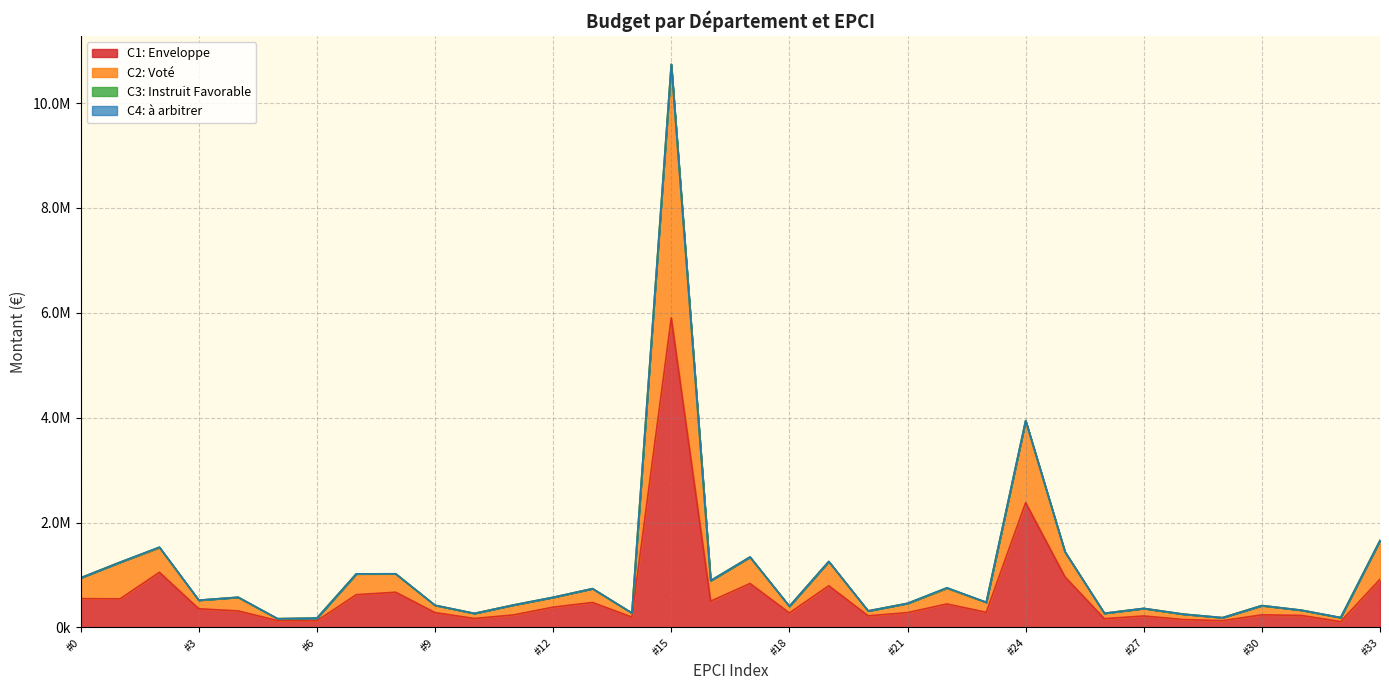

True or false: C2: Voté and C1: Enveloppe intersect in this chart.

False